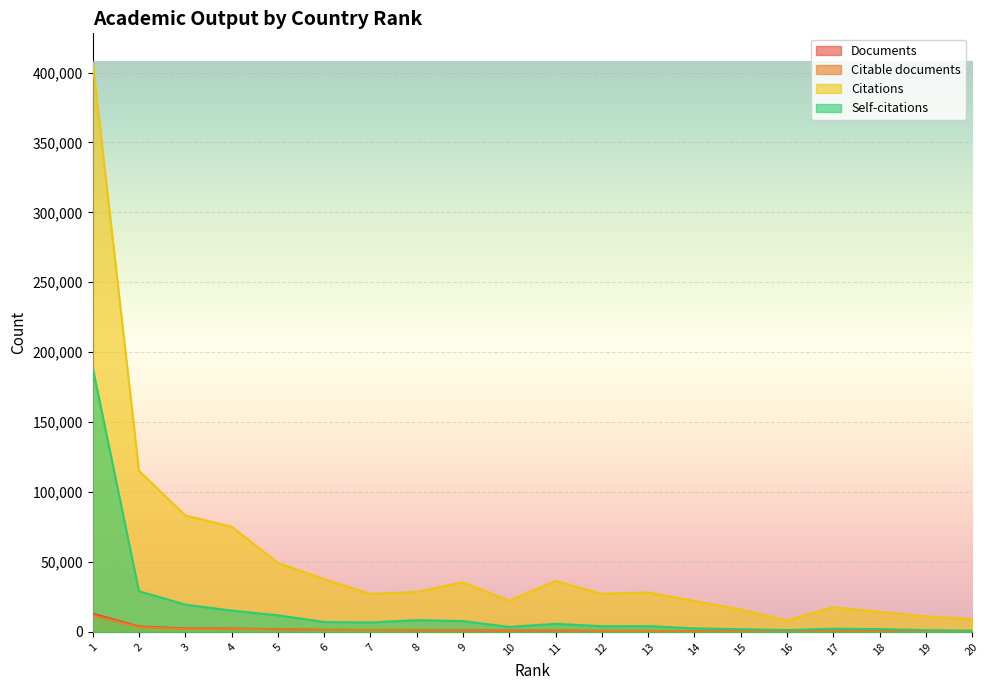

What is the difference between the maximum and minimum values in the Self-citations series?

188097